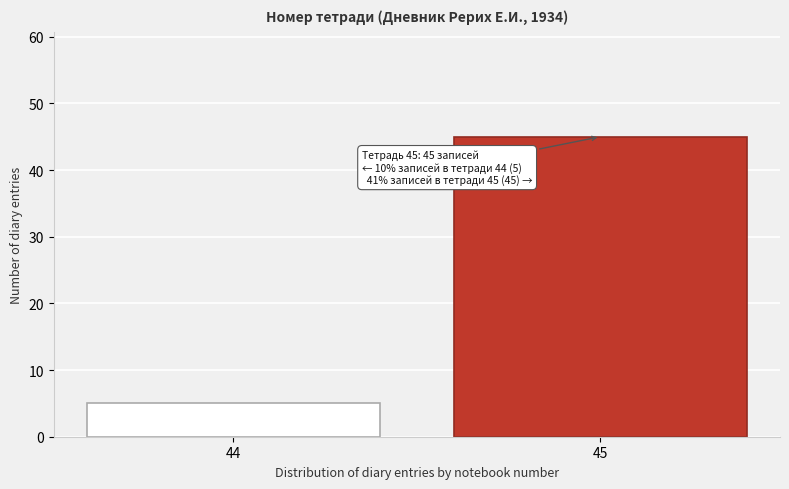

Reading left to right, extract all data points from this chart.

5	45